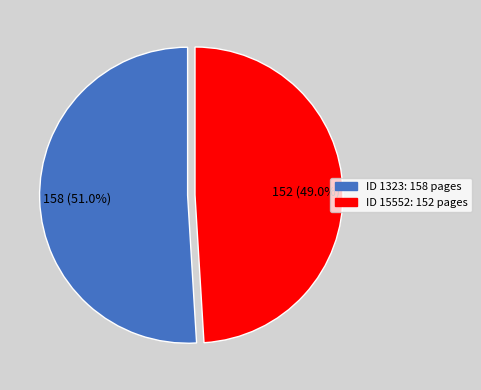

Is there a majority slice in this chart?

Yes